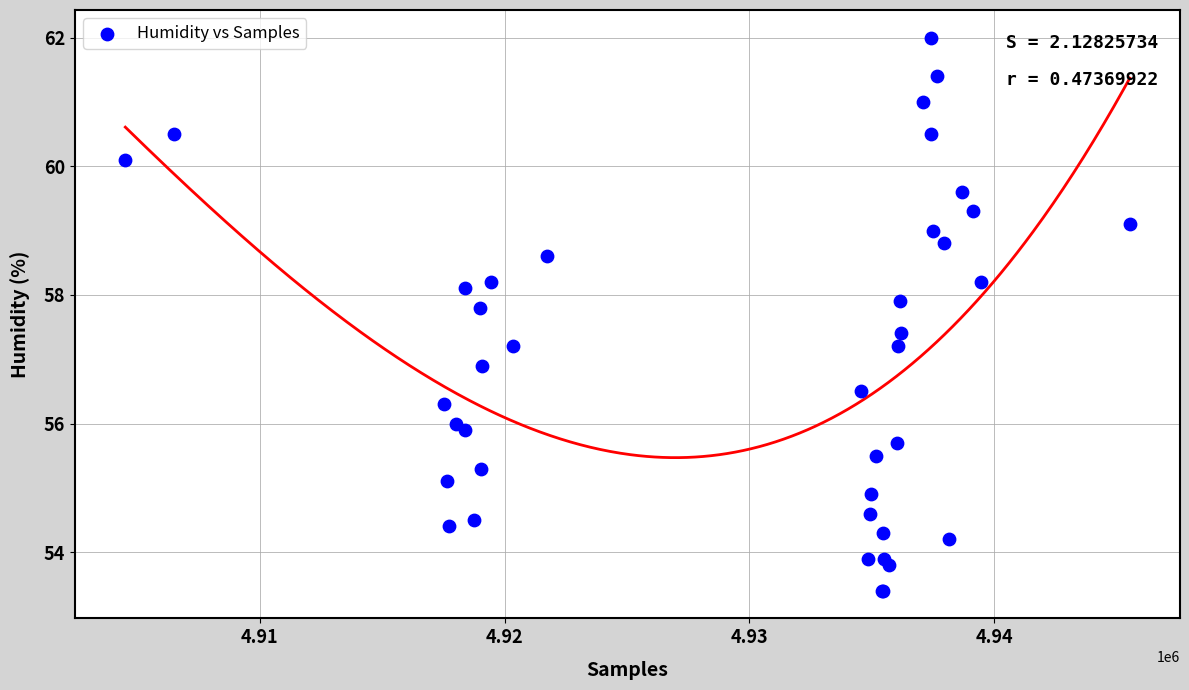

What Y value in the scatter plot is closest to 57?

56.9